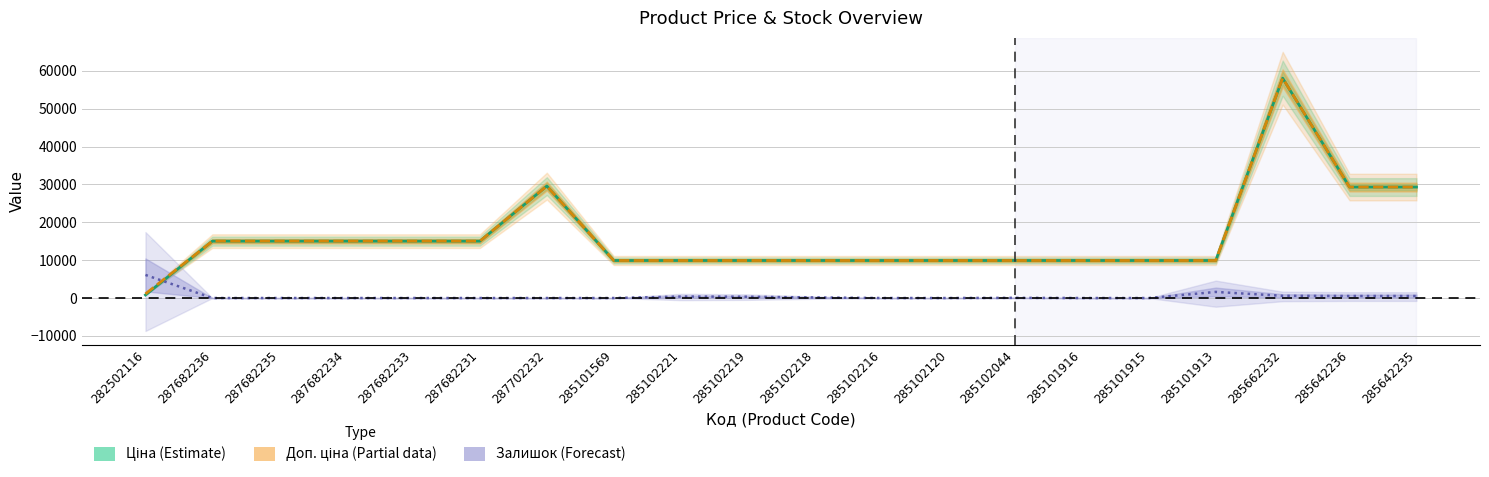

Reading right to left, what are all the values shown in this chart?

Ціна: 285642235=29294.9	285642236=29294.9	285662232=58037.0	285101913=9908.5	285101915=9908.5	285101916=9908.5	285102044=9908.5	285102120=9908.5	285102216=9908.5	285102218=9908.5	285102219=9908.5	285102221=9908.5	285101569=9908.5	287702232=29548.9	287682231=15019.2	287682233=15019.2	287682234=15019.2	287682235=15019.2	287682236=15019.2	282502116=813.0
Доп. ціна: 285642235=29294.9	285642236=29294.9	285662232=58037.0	285101913=9908.5	285101915=9908.5	285101916=9908.5	285102044=9908.5	285102120=9908.5	285102216=9908.5	285102218=9908.5	285102219=9908.5	285102221=9908.5	285101569=9908.5	287702232=29548.9	287682231=15019.2	287682233=15019.2	287682234=15019.2	287682235=15019.2	287682236=15019.2	282502116=1101.8
Залишок: 285642235=536.3	285642236=536.3	285662232=585.0	285101913=1608.8	285101915=0.0	285101916=0.0	285102044=48.8	285102120=0.0	285102216=0.0	285102218=146.3	285102219=341.3	285102221=390.0	285101569=0.0	287702232=0.0	287682231=0.0	287682233=0.0	287682234=0.0	287682235=0.0	287682236=0.0	282502116=6093.9